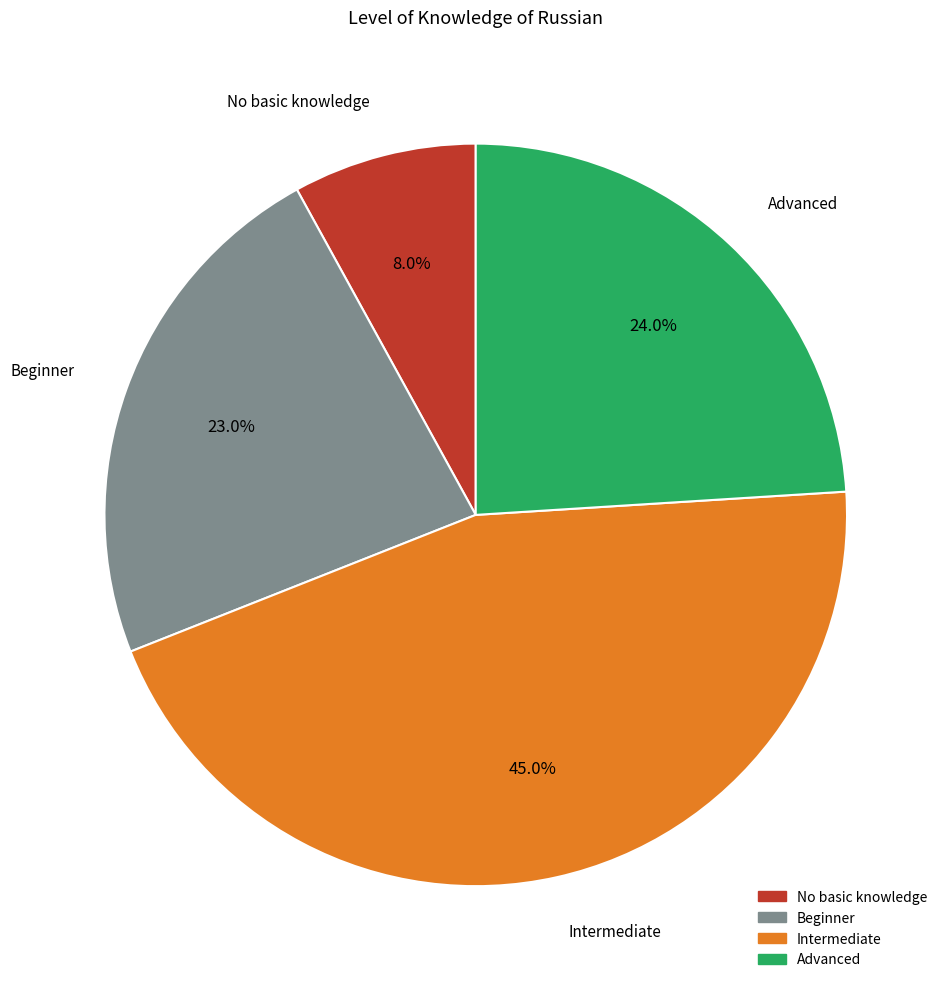

What is the total percentage of Beginner and Advanced?

47.0%